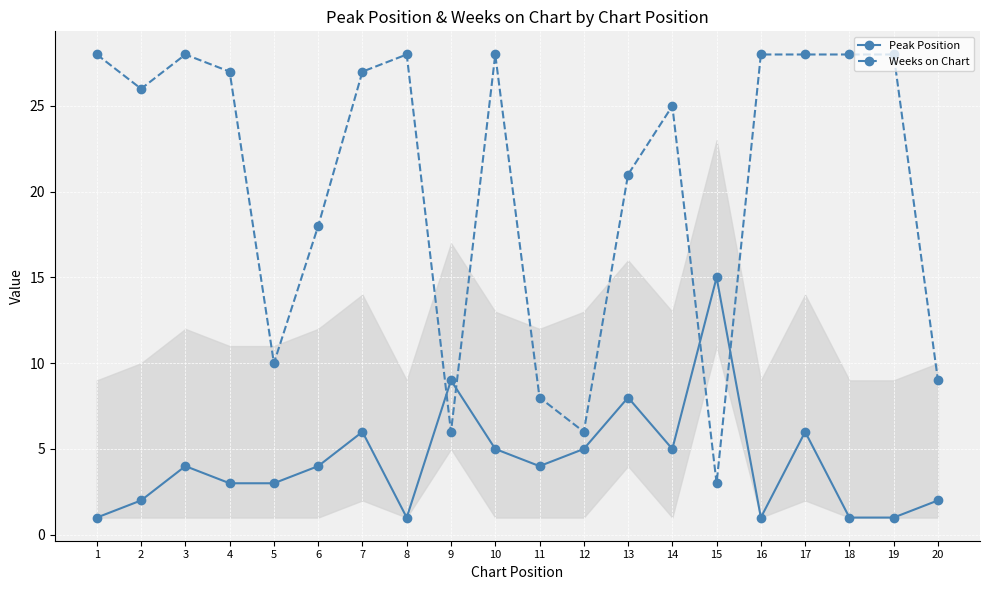

What is the value of the Peak Position point at the 20th from the left?

2